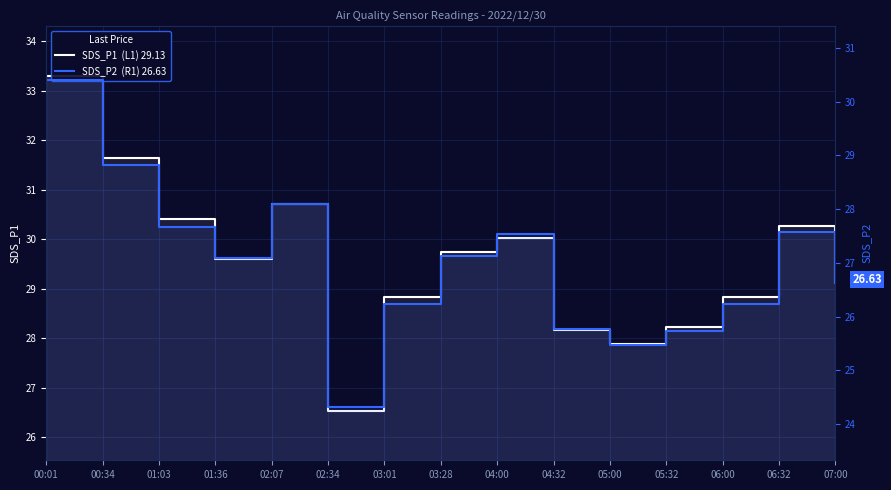

Count the number of categories in the chart.

15